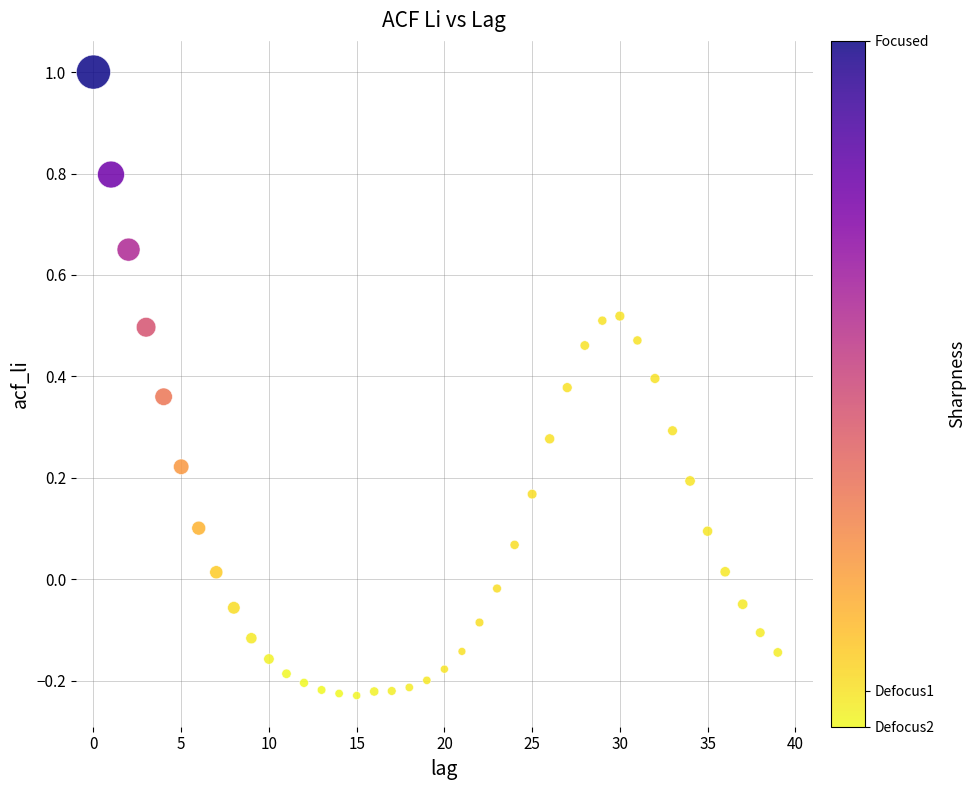

What is the range of Y values (max minus min)?

1.2